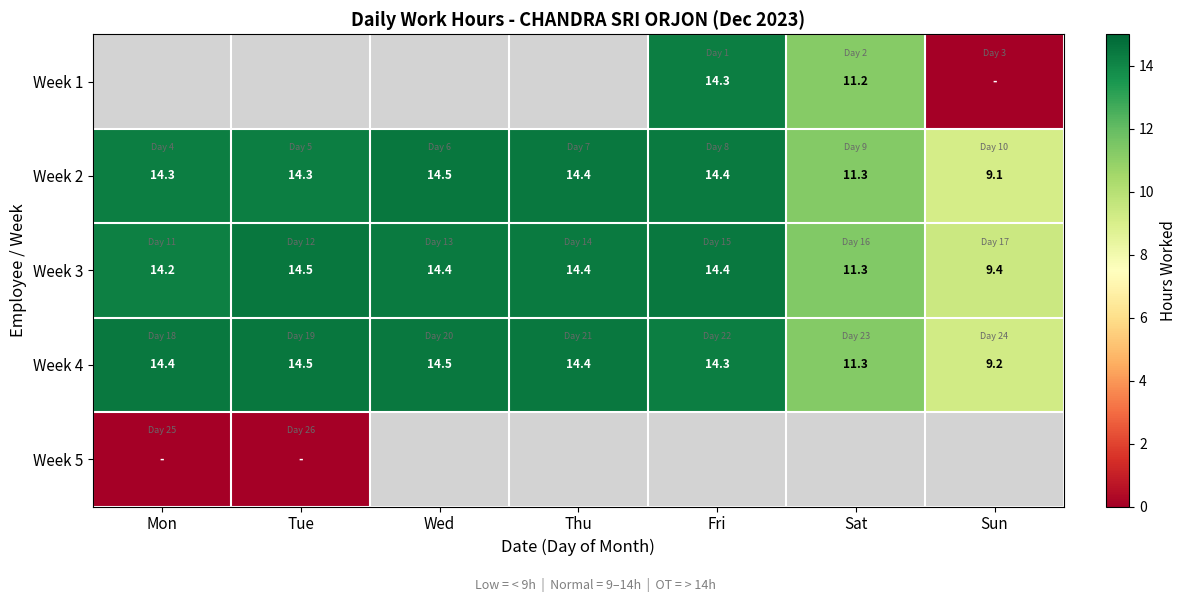

How many data points in Week 2 are less than 14?

2